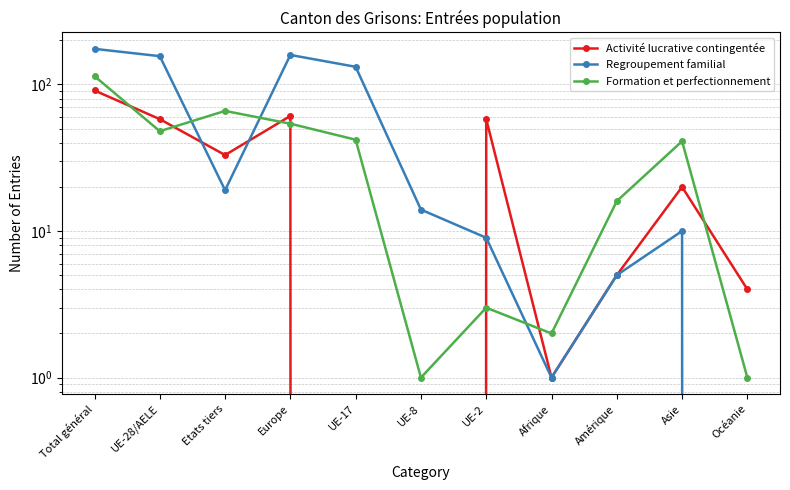

List the labels in order of Regroupement familial value, largest first.

Total général, Europe, UE-28/AELE, UE-17, Etats tiers, UE-8, Asie, UE-2, Amérique, Afrique, Océanie